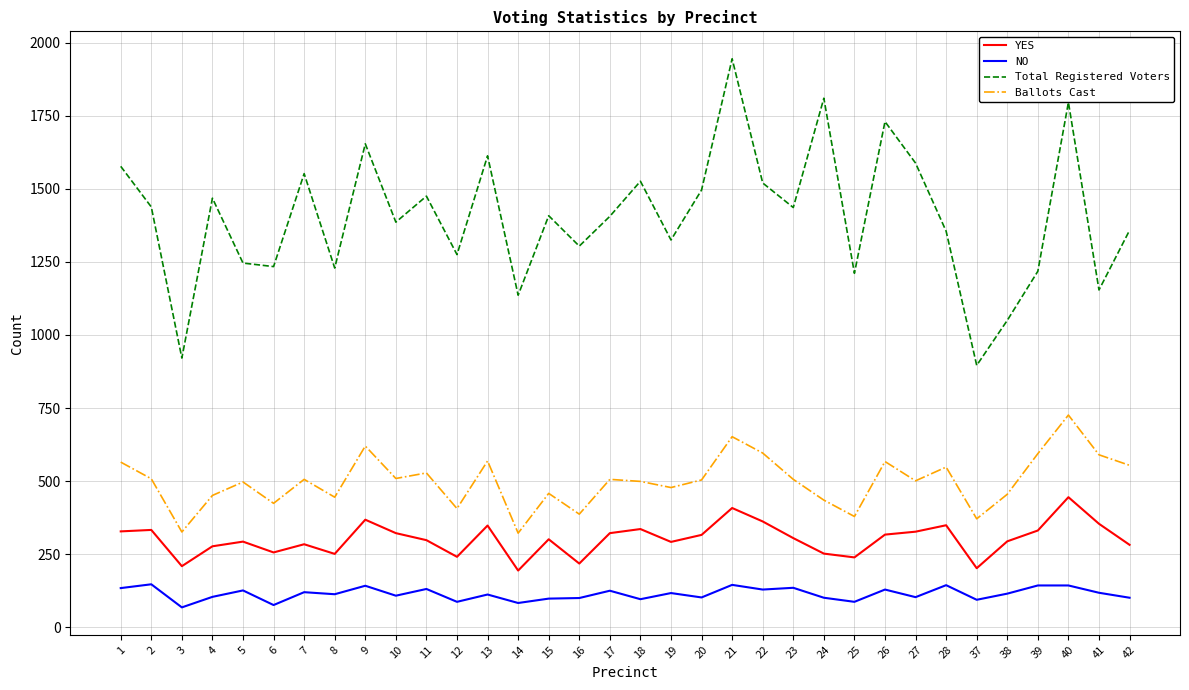

The value of NO at 28 is 144. True or false?

True